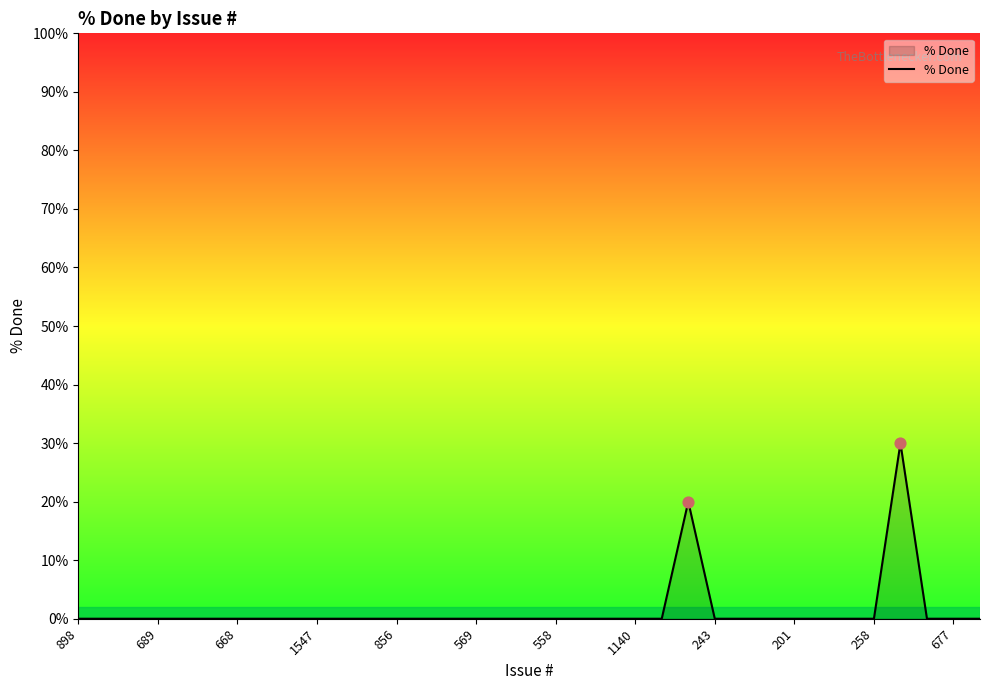

What is the maximum value shown in the chart?

30